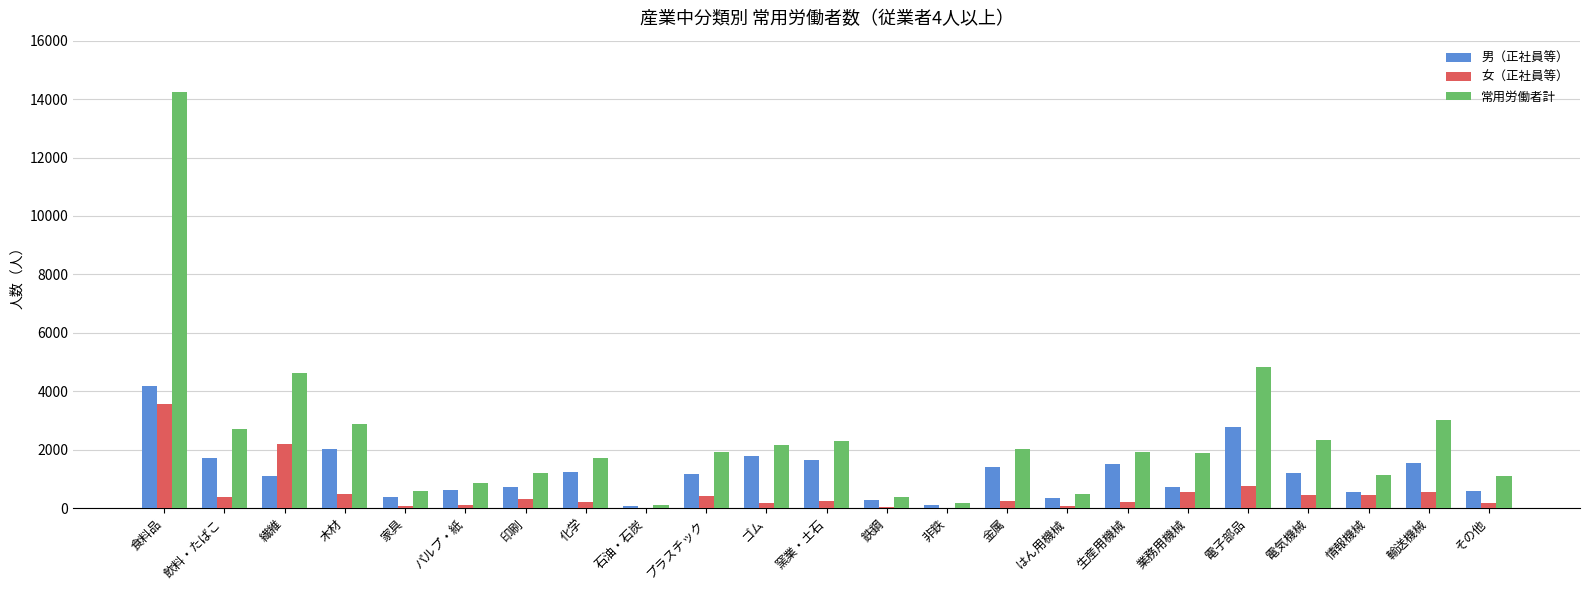

Which series changed the most between 飲料・たばこ and 鉄鋼?

常用労働者計